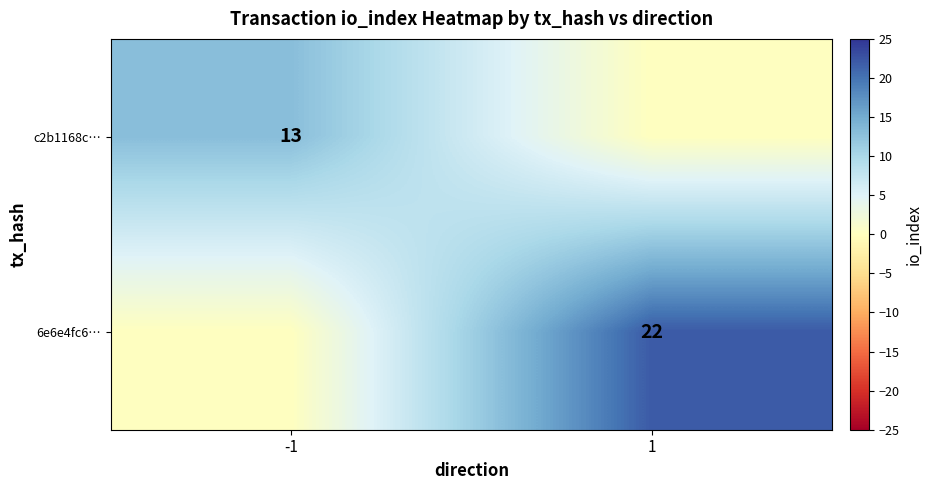

The c2b1168c… series shows 13 at -1. True or false?

True